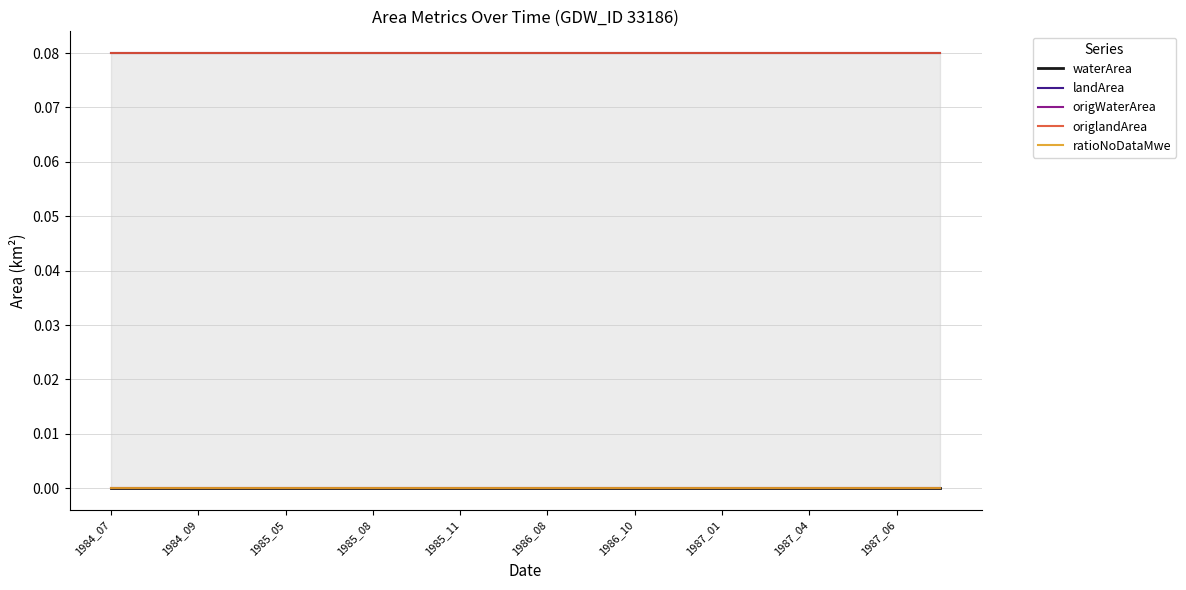

At how many categories does at least one series exceed 0?

20